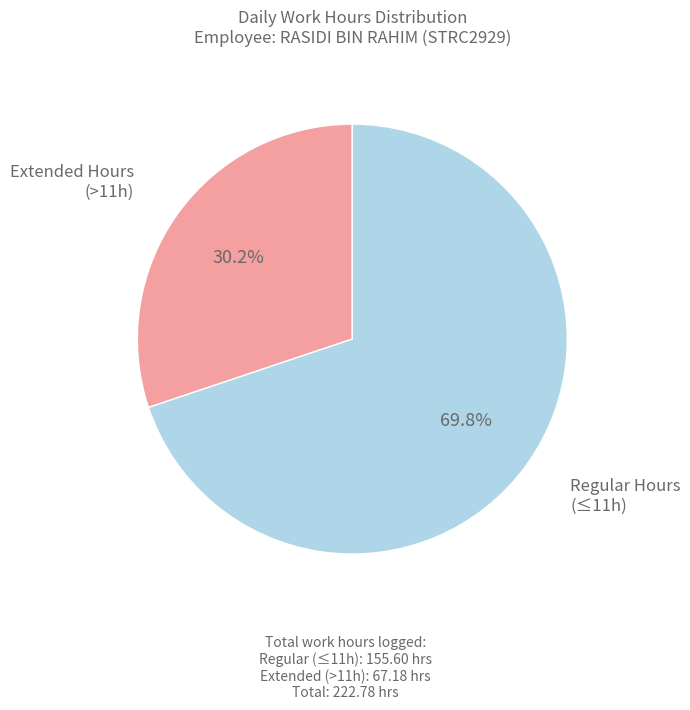

Is there any slice that represents more than half of the pie?

Yes